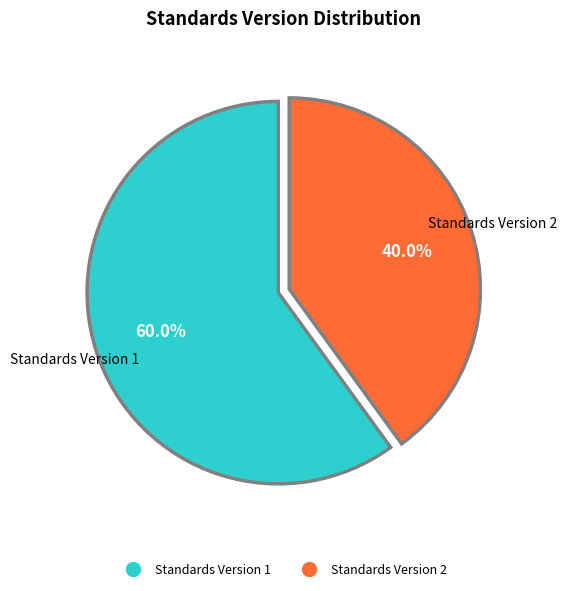

Is there any slice that represents more than half of the pie?

Yes